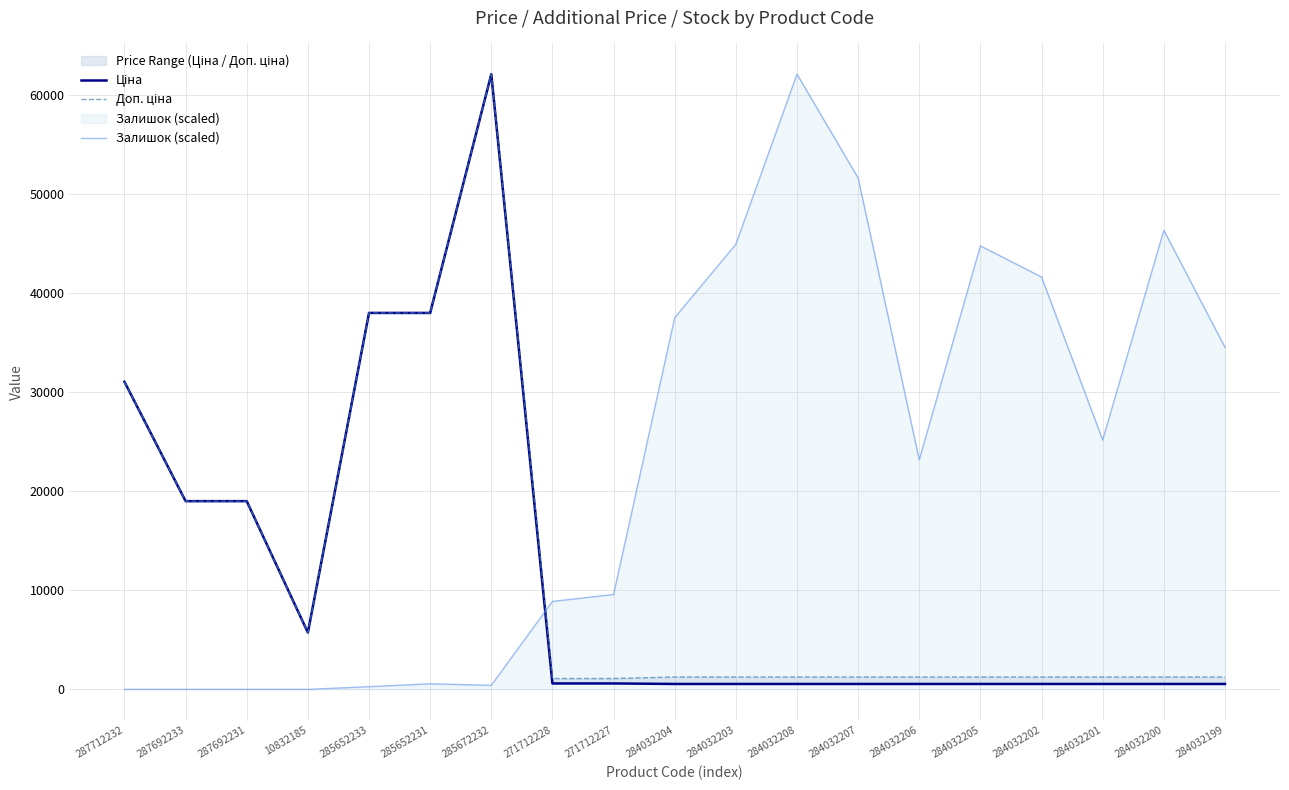

True or false: Ціна and Доп. ціна cross at least once.

False